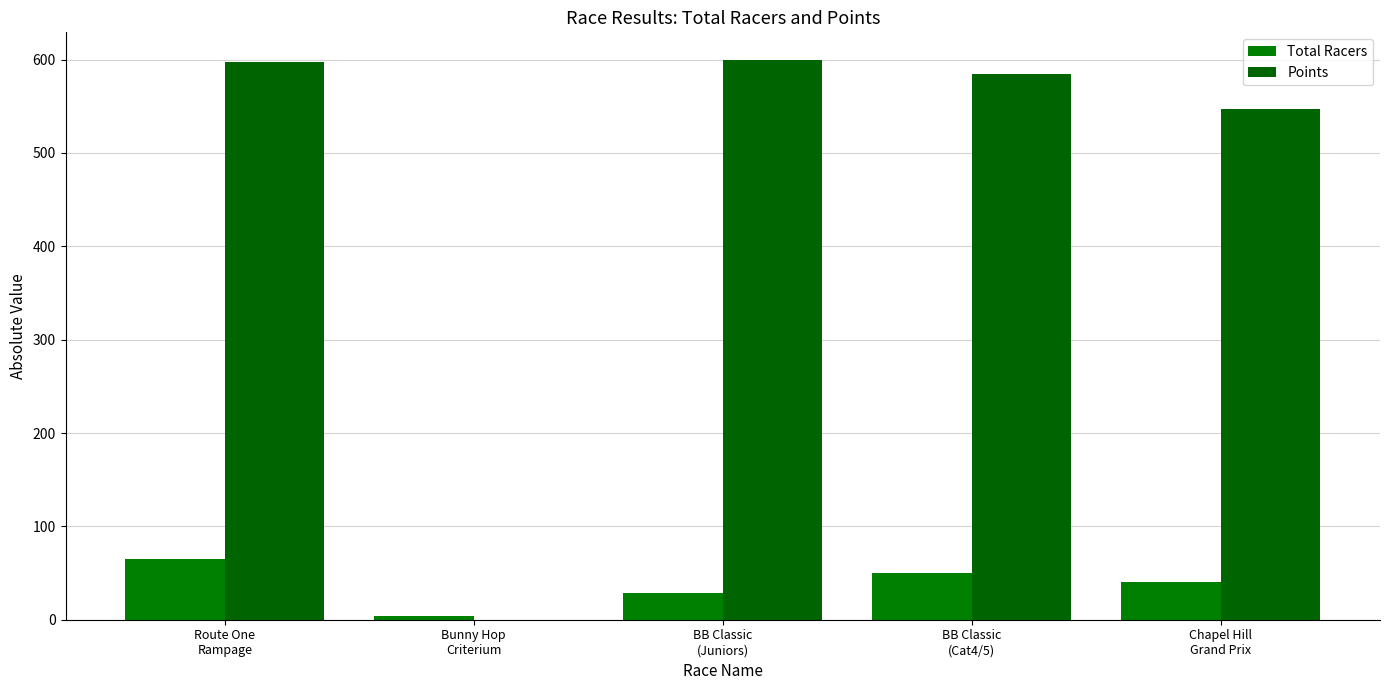

Reading right to left, list all the values displayed in this chart.

Total Racers: Chapel Hill
Grand Prix=40.0	BB Classic
(Cat4/5)=50.0	BB Classic
(Juniors)=29.0	Bunny Hop
Criterium=4.0	Route One
Rampage=65.0
Points: Chapel Hill
Grand Prix=546.7	BB Classic
(Cat4/5)=584.6	BB Classic
(Juniors)=599.3	Bunny Hop
Criterium=0.0	Route One
Rampage=597.2